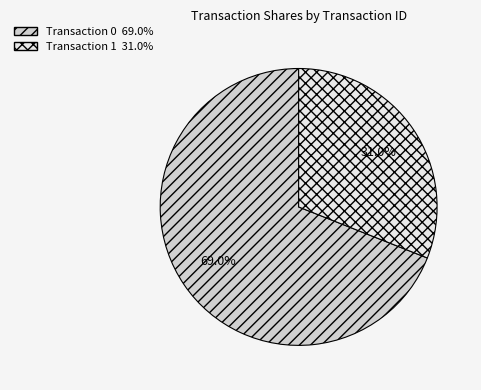

Is there a majority slice in this chart?

Yes